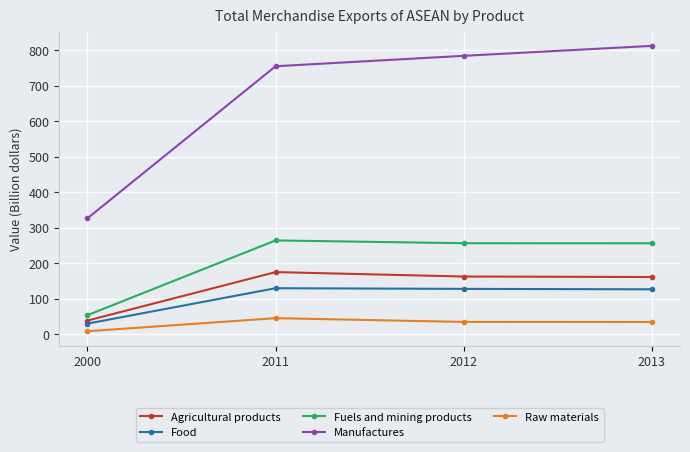

Is the value of Raw materials at 2000 greater than the value of Agricultural products at 2013?

No